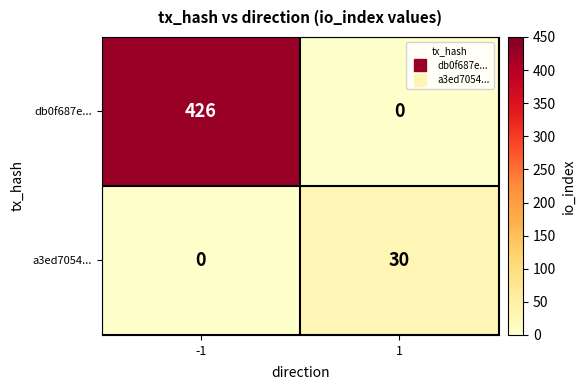

What is the total value across all series at 1?

30